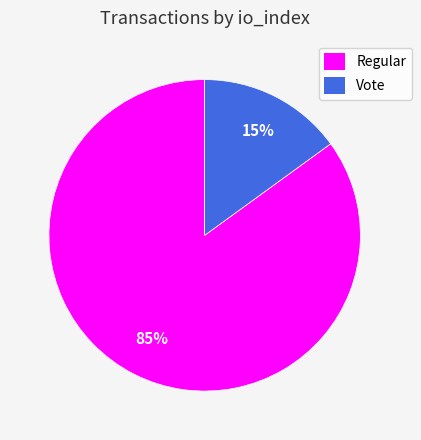

True or false: Vote accounts for 15% of the total.

True